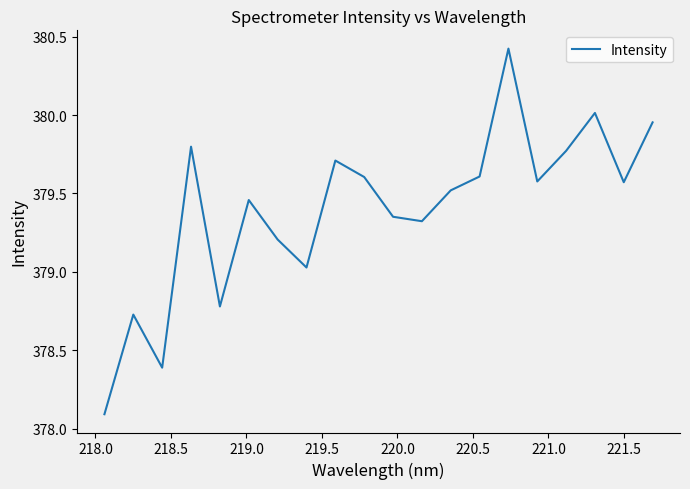

What is the smallest value displayed?

378.1